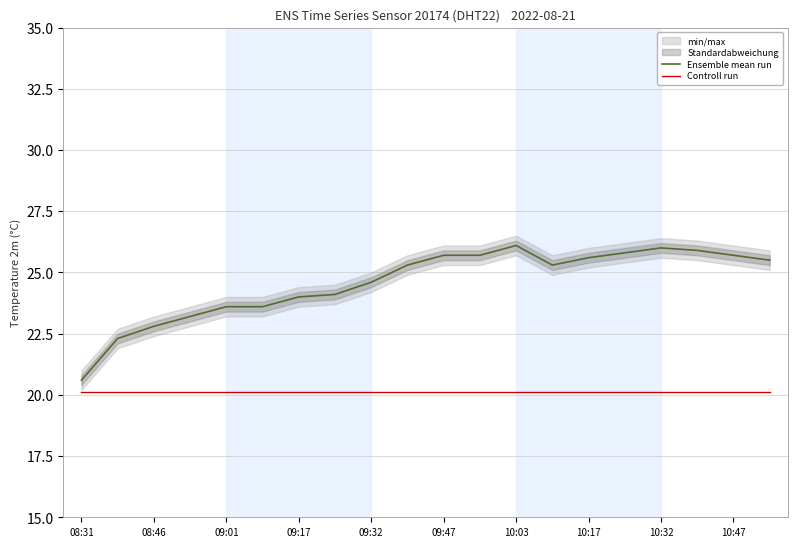

Does the chart display data point markers on the line(s)?

No